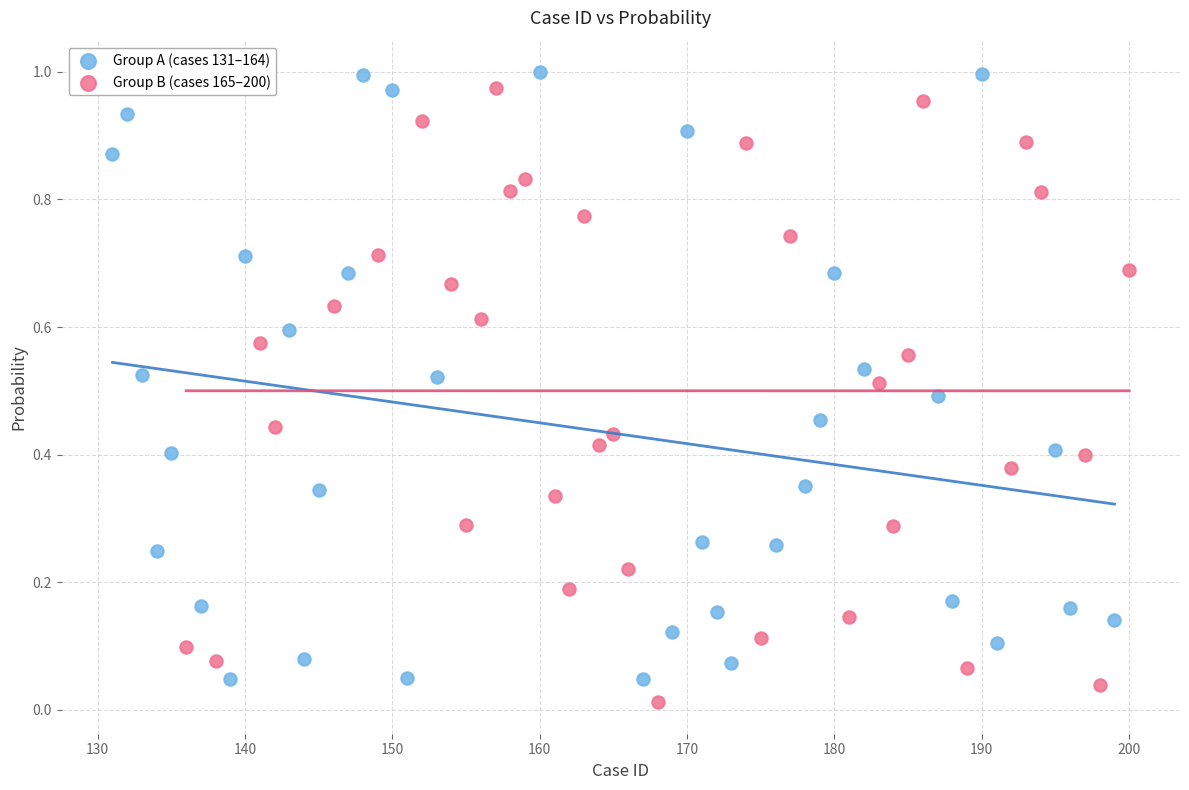

What are all the series names shown in the legend?

Group A (cases 131–164), Group B (cases 165–200)